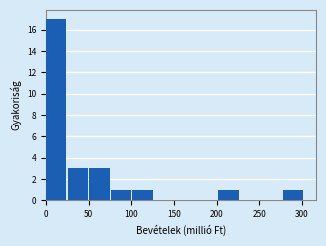

Reading left to right, list every bar in this chart as the range it spans on the x-axis followed by its height. Neither the bar edges nor the heights are printed on the chart, so give them approximately, as read against the axes.

0 to 25: 17
25 to 50: 3
50 to 75: 3
75 to 100: 1
100 to 125: 1
125 to 150: 0
150 to 175: 0
175 to 200: 0
200 to 225: 1
225 to 250: 0
250 to 280: 0
280 to 305: 1